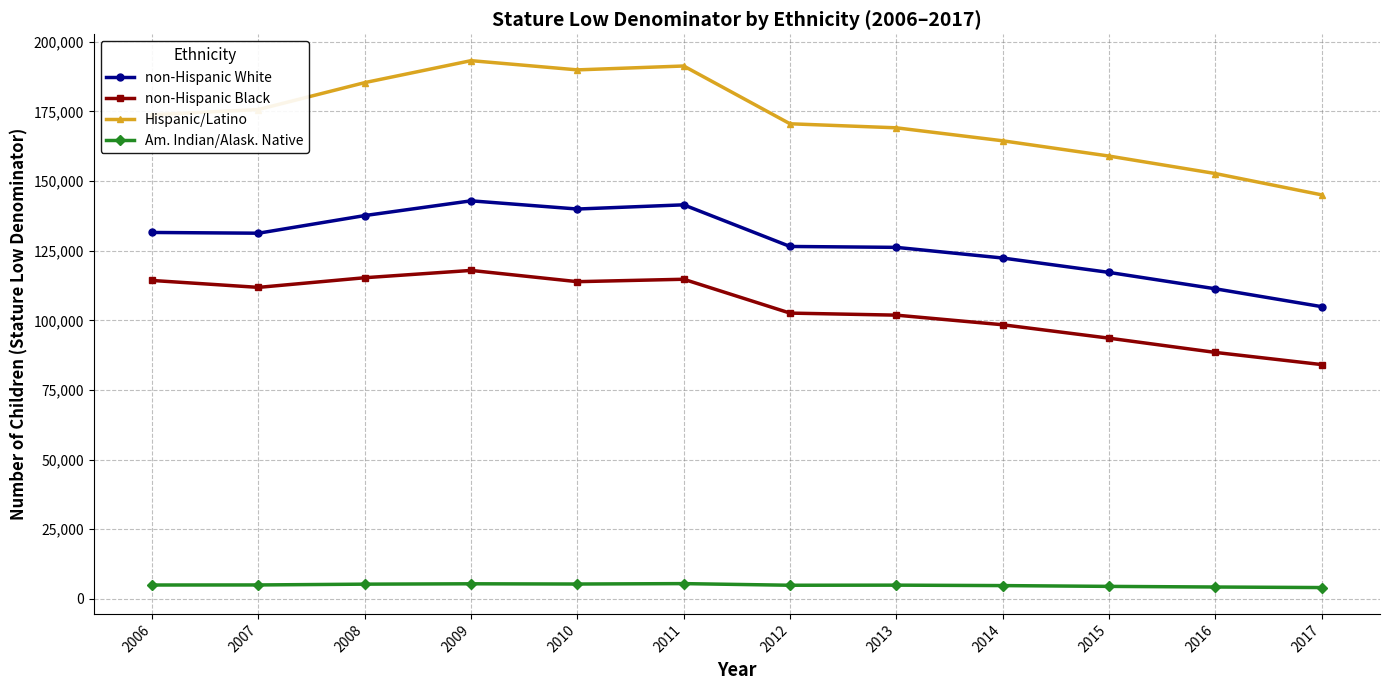

Does the chart display data point markers on the line(s)?

Yes